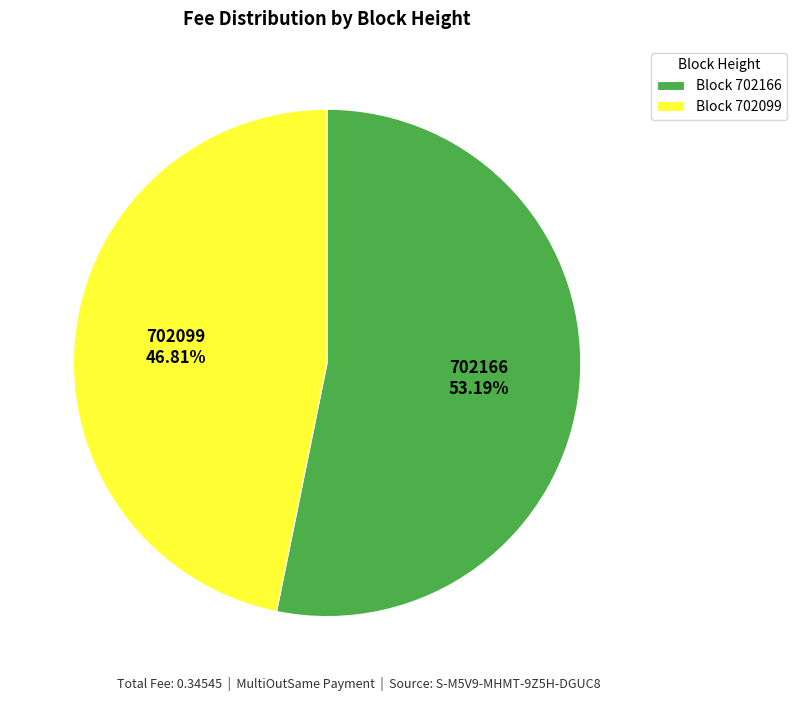

How many segments does this pie chart have?

2